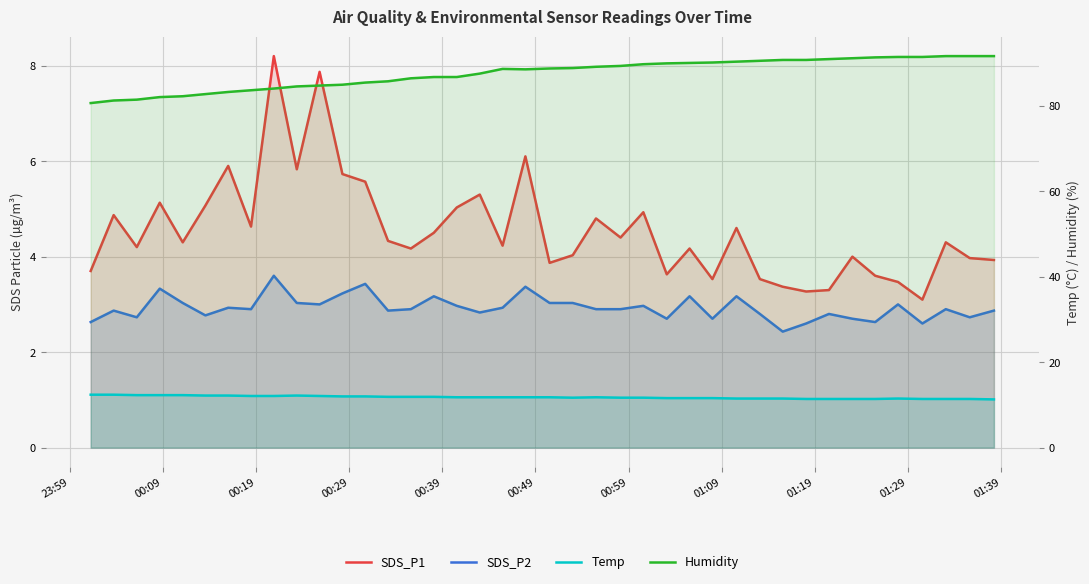

What are all the series names shown in the legend?

SDS_P1, SDS_P2, Temp, Humidity